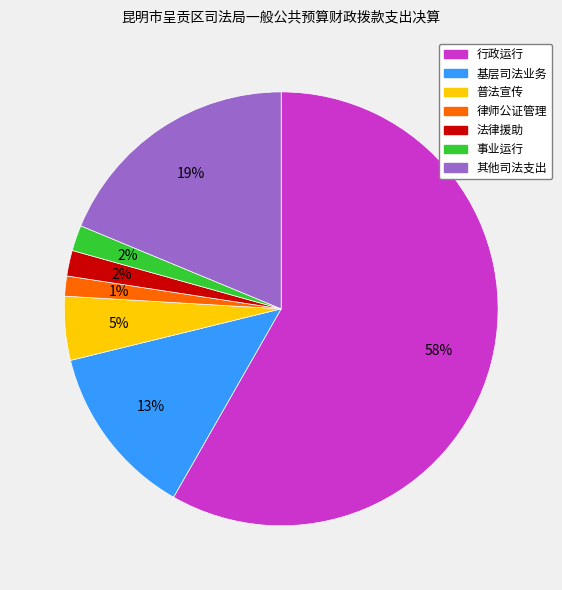

Is there a majority slice in this chart?

Yes